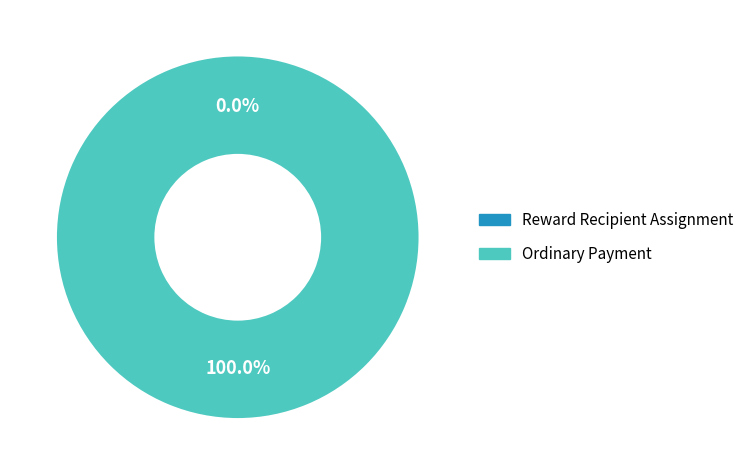

Rank the categories by value from lowest to highest.

Reward Recipient Assignment, Ordinary Payment